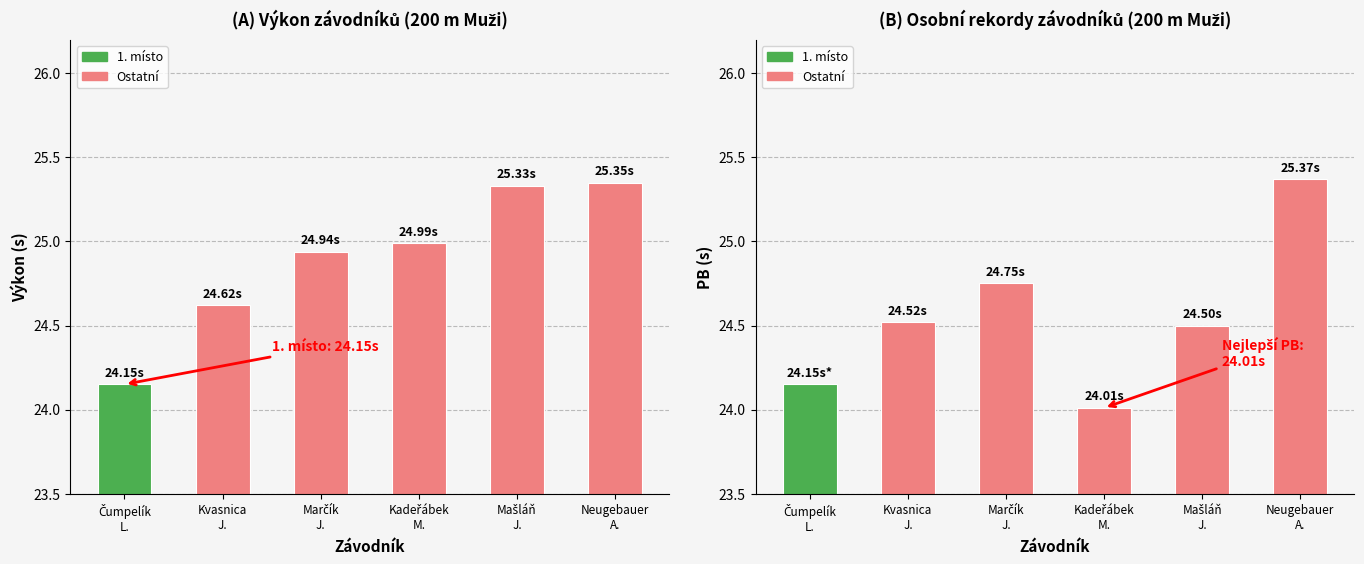

Which series changed the most between Kvasnica
J. and Kadeřábek
M.?

PB